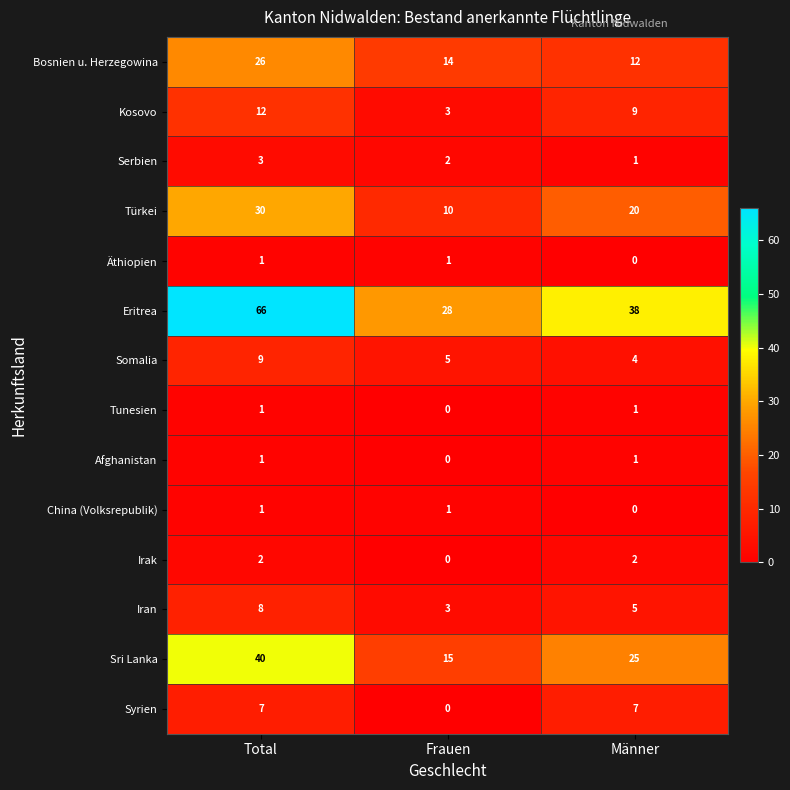

The Somalia series shows 9 at Total. True or false?

True